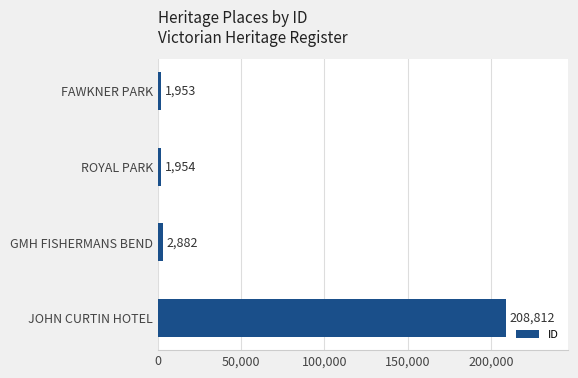

True or false: the data shows 1953 at FAWKNER PARK.

True